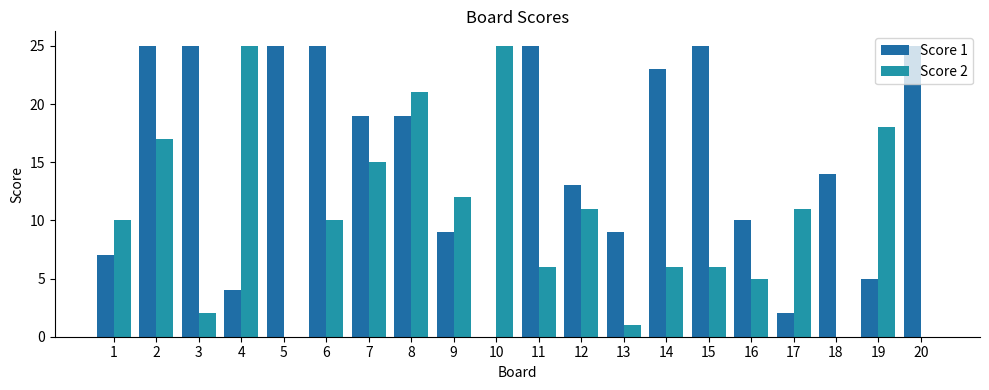

At which category is the sum across all series the highest?

2